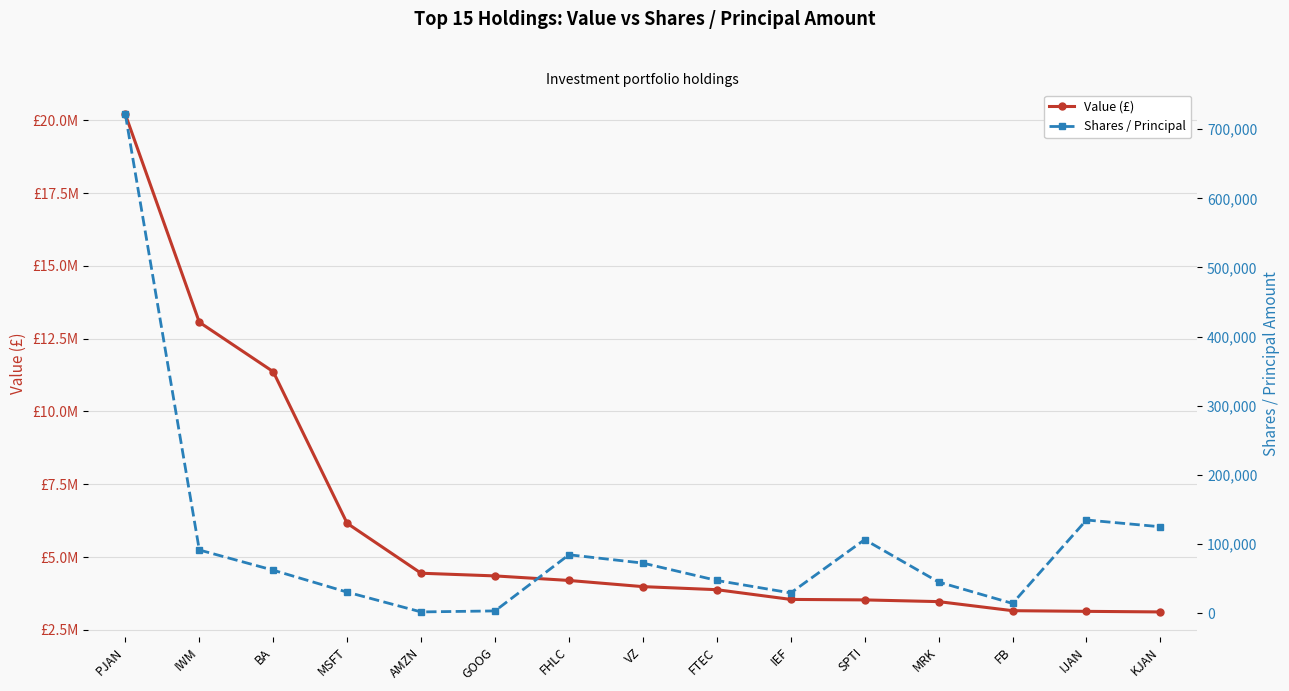

True or false: Value (£) and Shares / Principal cross at least once.

False